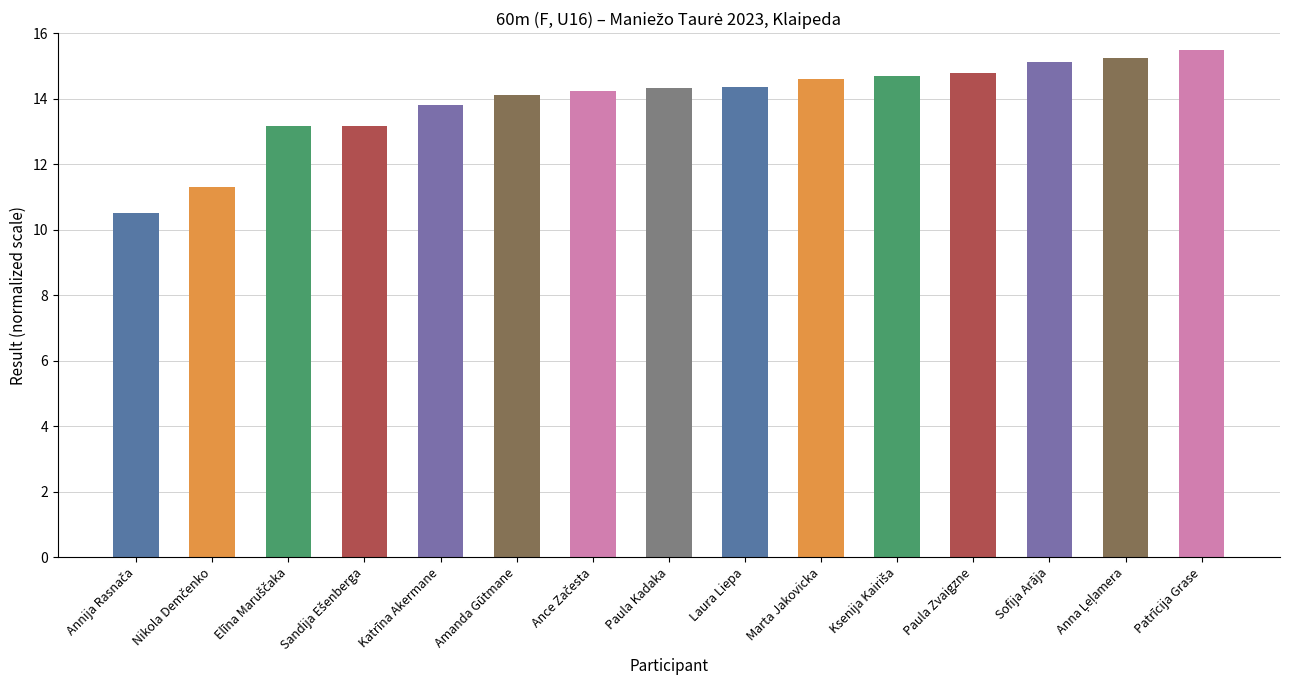

What is the difference between the maximum and minimum values?

5.0